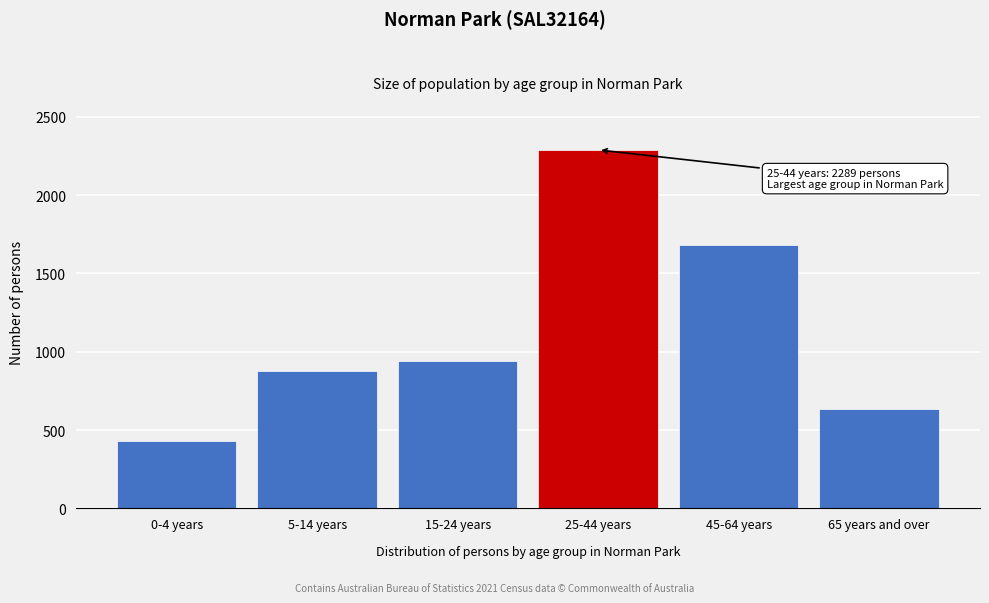

Reading left to right, list all the values displayed in this chart.

428	878	940	2289	1680	636